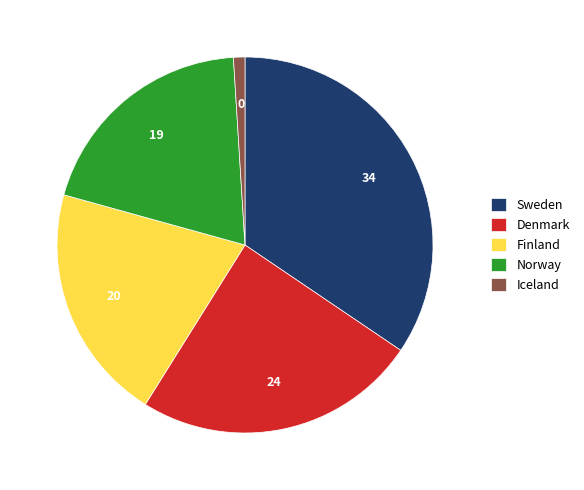

Is the sum of Denmark and Sweden greater than half?

Yes